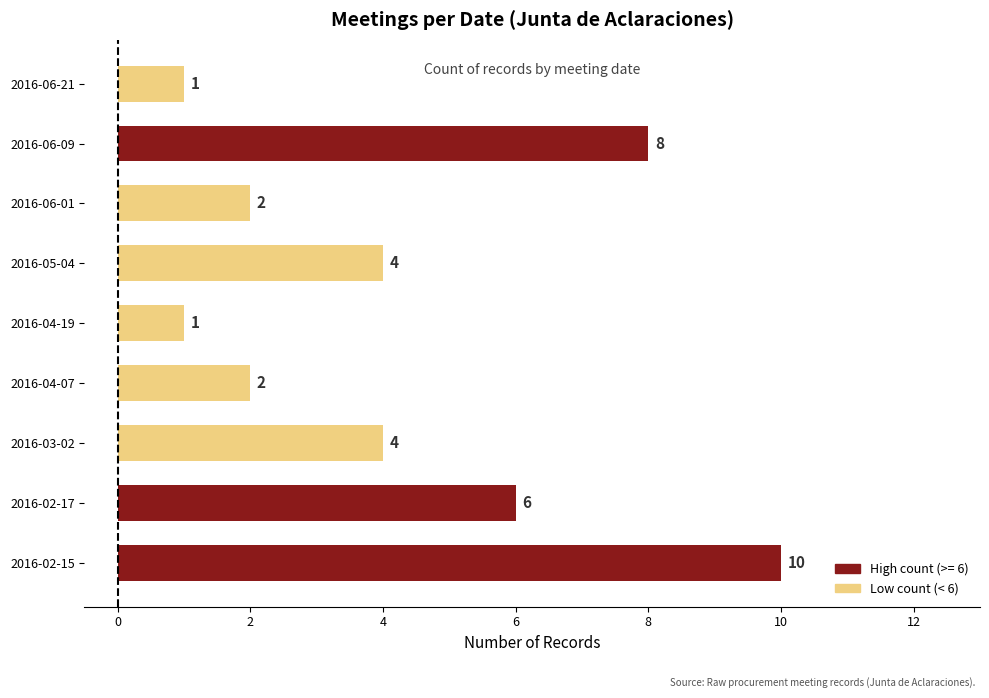

Reading top to bottom, what are all the values shown in this chart?

2016-06-21=1	2016-06-09=8	2016-06-01=2	2016-05-04=4	2016-04-19=1	2016-04-07=2	2016-03-02=4	2016-02-17=6	2016-02-15=10